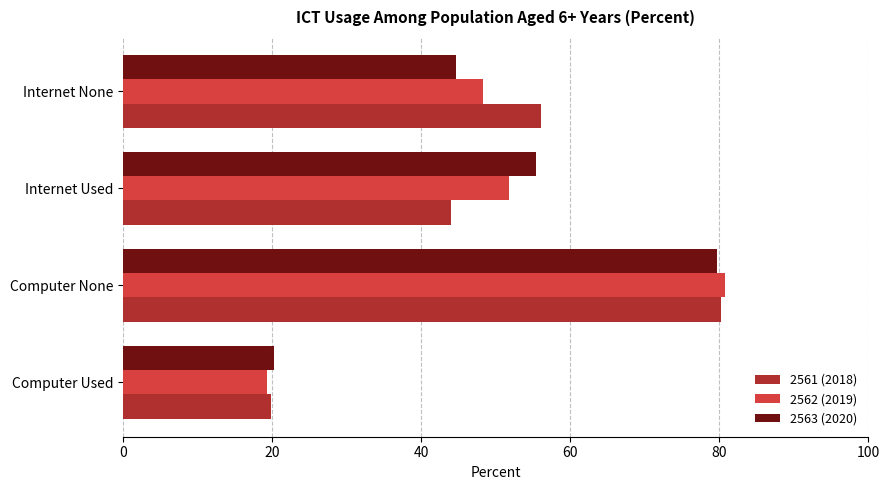

How many data points in 2563 (2020) are above 55?

2